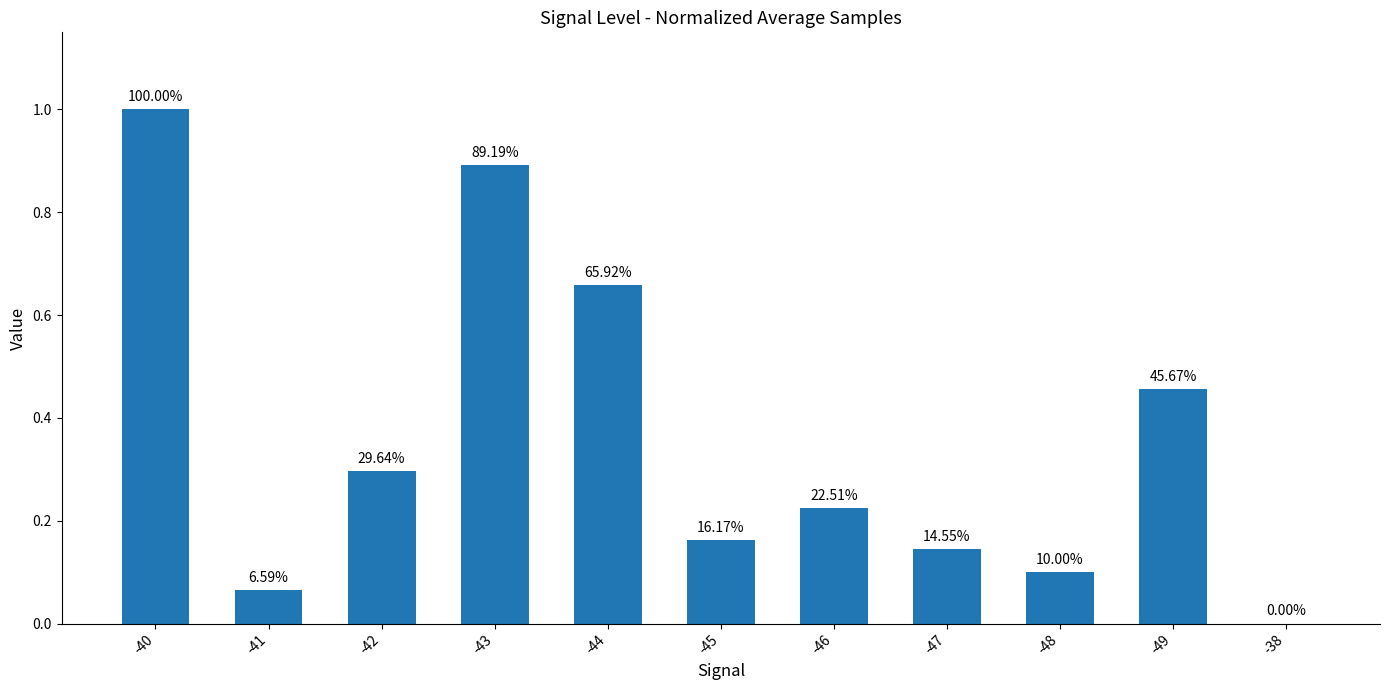

What is the maximum value shown in the chart?

1.0